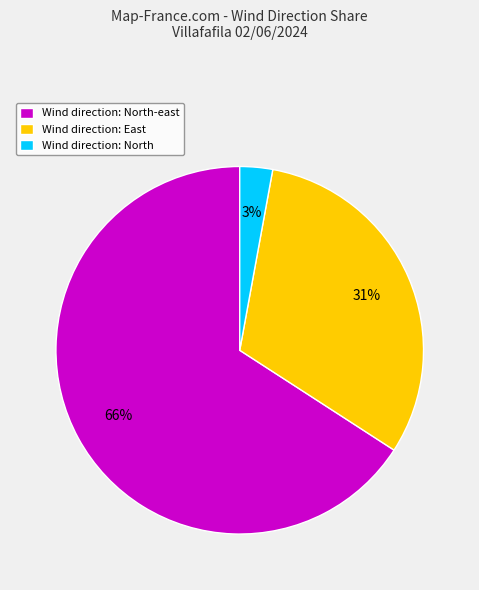

To the nearest percent, what is the combined percentage of Wind direction: East and Wind direction: North?

34%